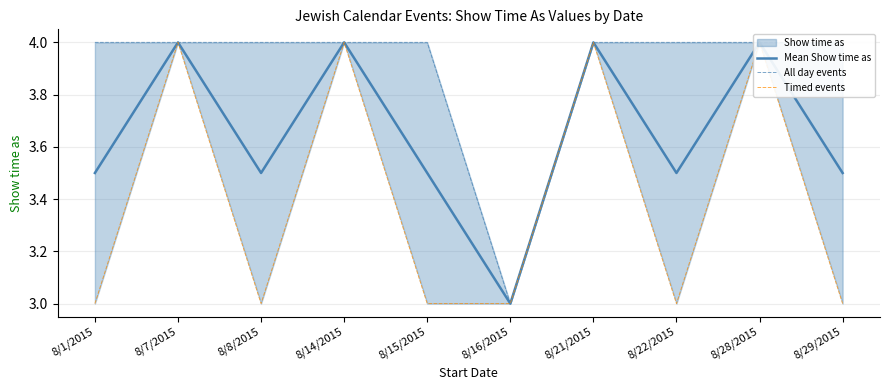

Reading right to left, transcribe all the data shown in this chart.

Mean Show time as: 8/29/2015=3.5	8/28/2015=4.0	8/22/2015=3.5	8/21/2015=4.0	8/16/2015=3.0	8/15/2015=3.5	8/14/2015=4.0	8/8/2015=3.5	8/7/2015=4.0	8/1/2015=3.5
All day events: 8/29/2015=4.0	8/28/2015=4.0	8/22/2015=4.0	8/21/2015=4.0	8/16/2015=3.0	8/15/2015=4.0	8/14/2015=4.0	8/8/2015=4.0	8/7/2015=4.0	8/1/2015=4.0
Timed events: 8/29/2015=3.0	8/28/2015=4.0	8/22/2015=3.0	8/21/2015=4.0	8/16/2015=3.0	8/15/2015=3.0	8/14/2015=4.0	8/8/2015=3.0	8/7/2015=4.0	8/1/2015=3.0